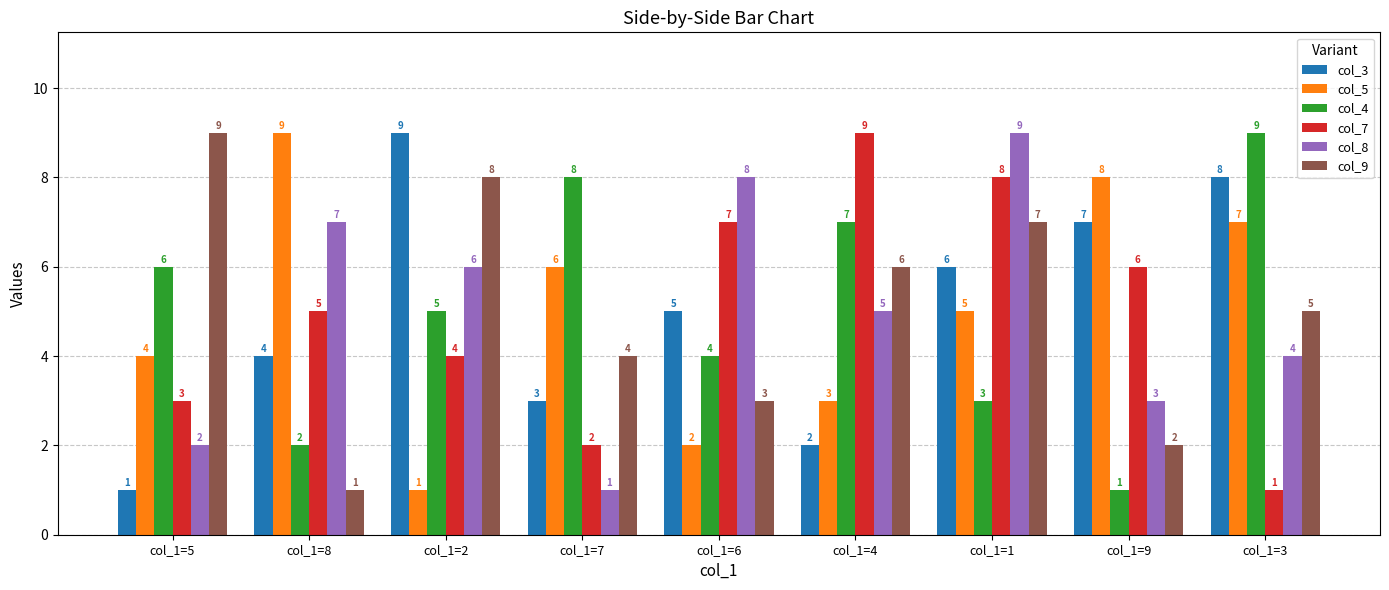

At which label does col_5 first exceed 5?

col_1=8